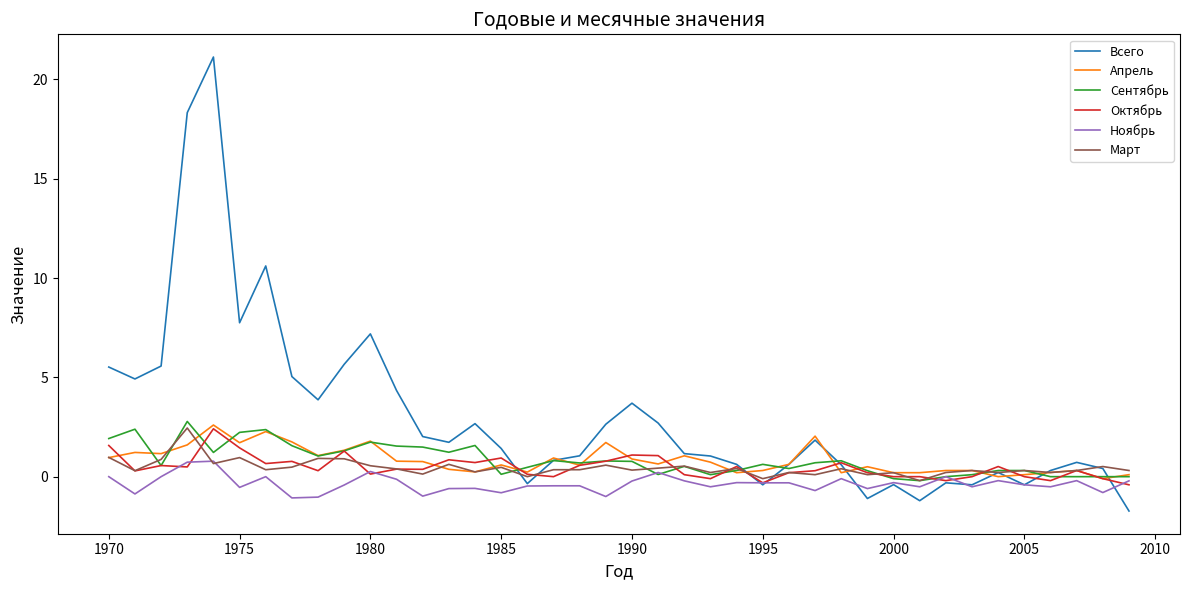

What is the maximum value shown in the chart?

21.1